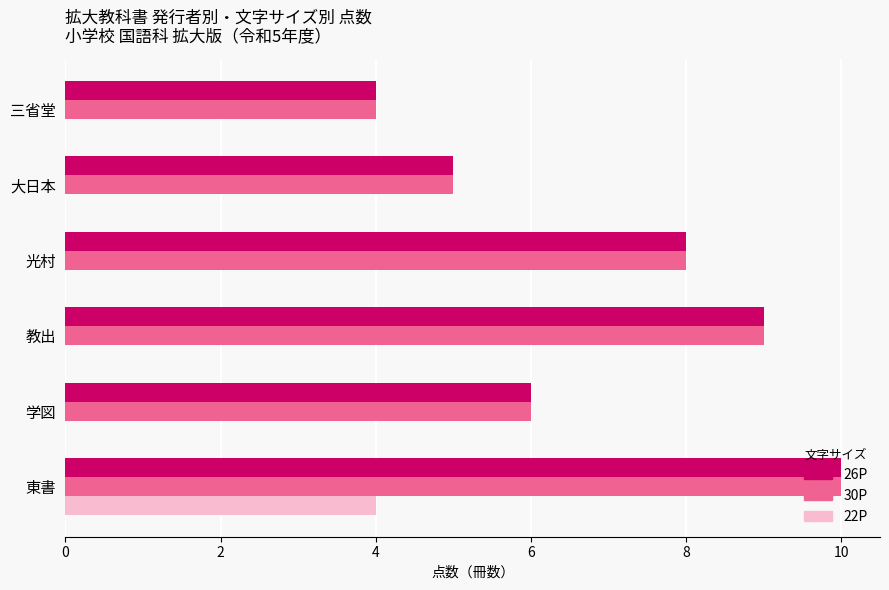

The 26P series shows 9 at 教出. True or false?

True